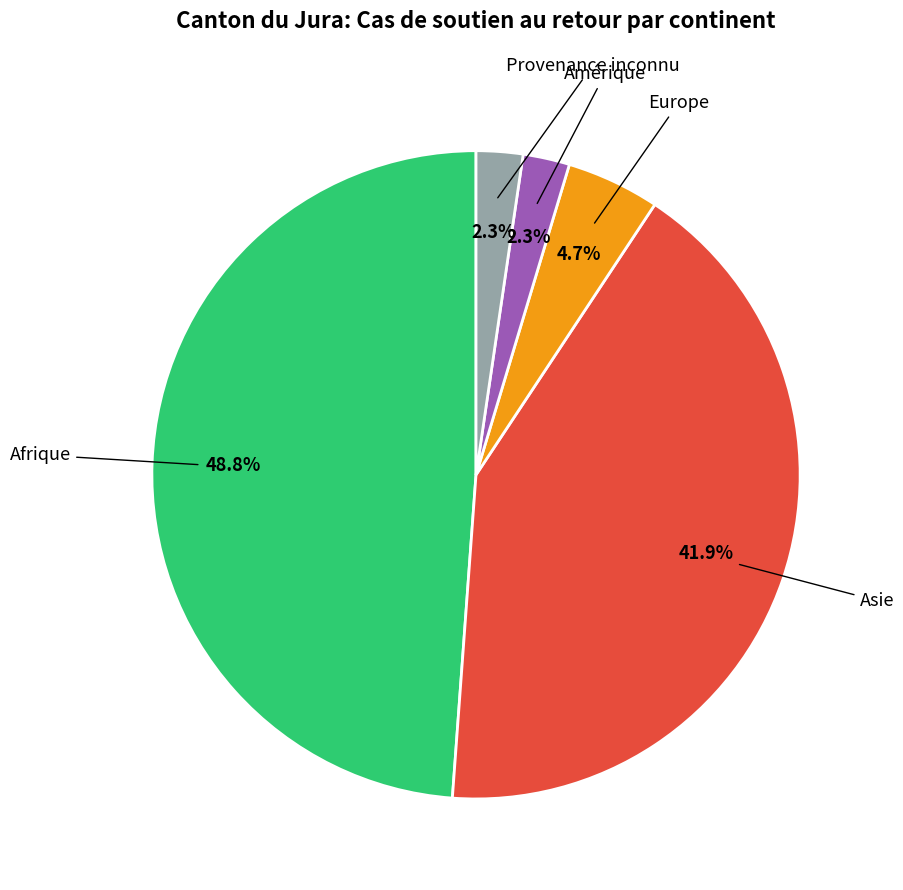

To the nearest percent, what is the average slice percentage?

20%